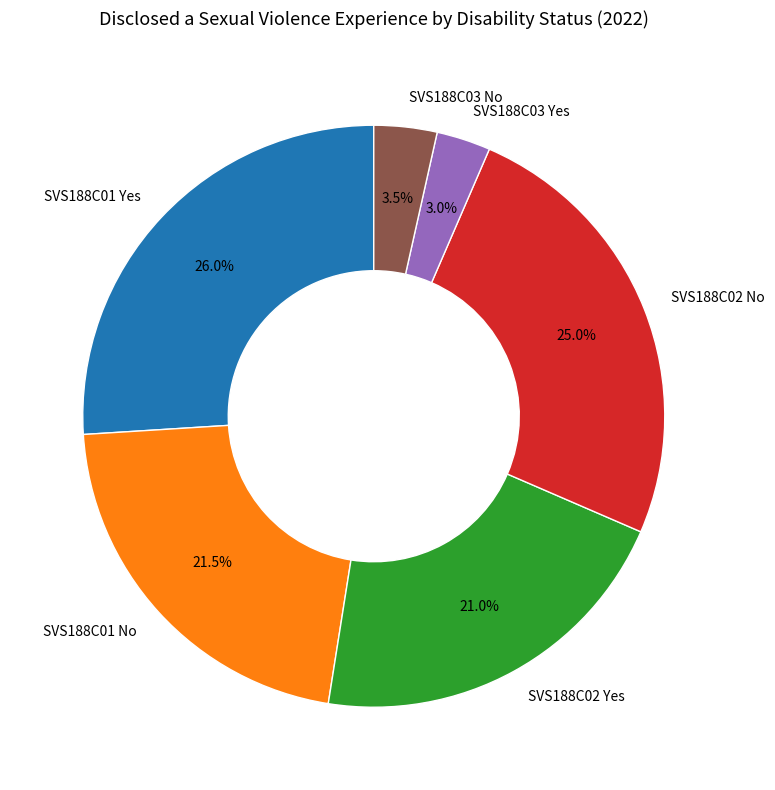

Is there a majority slice in this chart?

No